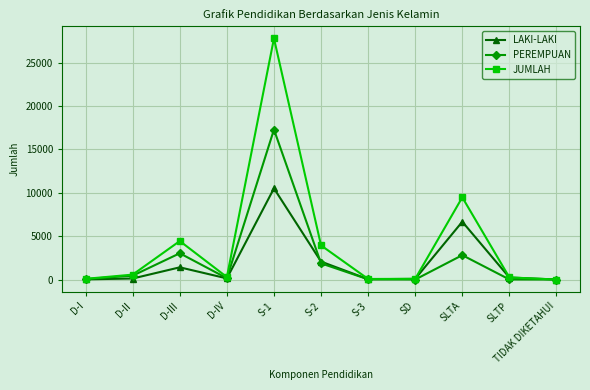

What is the label of the 3rd point from the left?

D-III